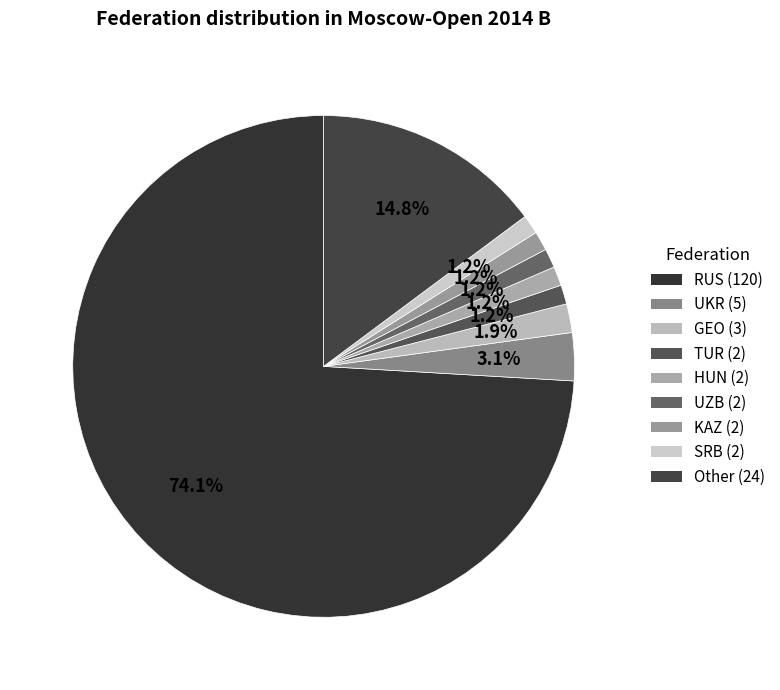

Which slice is the largest?

RUS